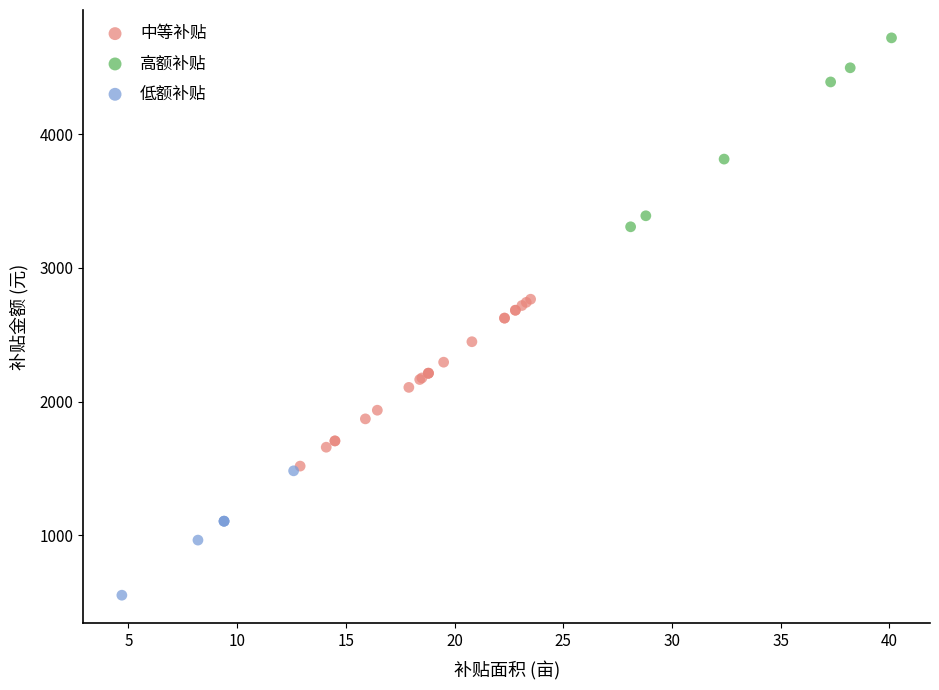

Which series reaches the minimum Y coordinate?

低额补贴